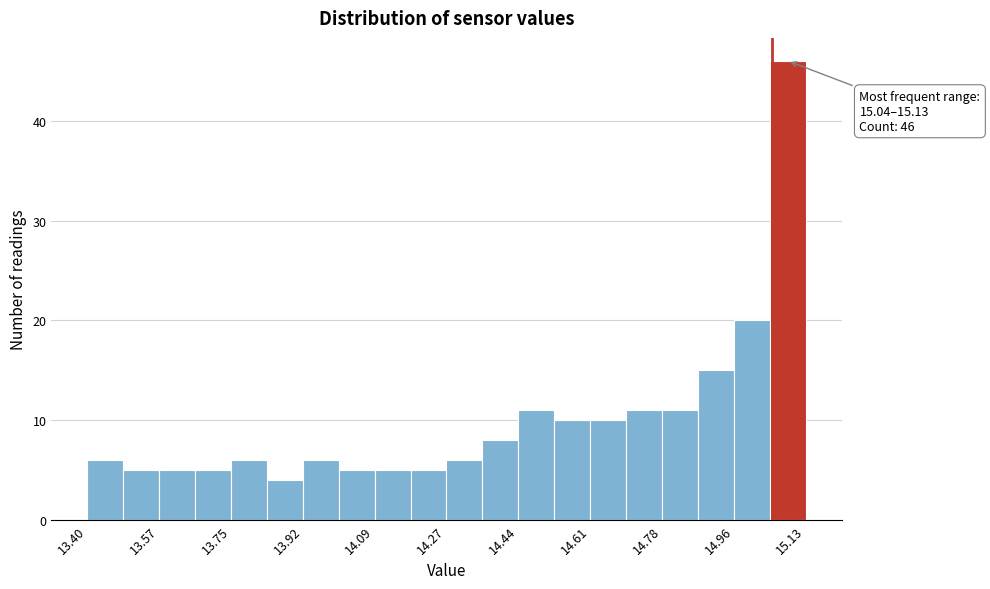

Which range on the x-axis has the tallest bar?

15.04 to 15.14